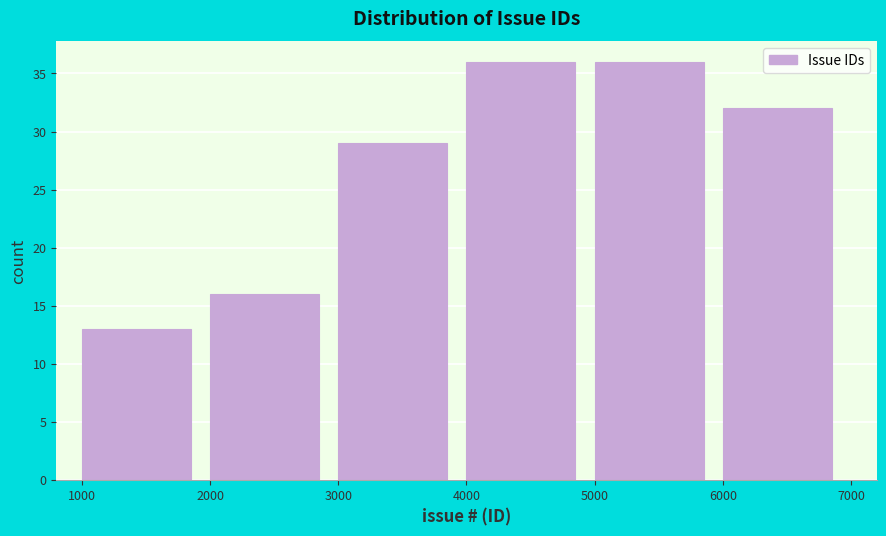

Reading left to right, list every bar in this chart as the range it spans on the x-axis followed by its height. The values are not printed on the chart, so give them approximately, as read against the axis.

1000 to 2000: 13
2000 to 3000: 16
3000 to 4000: 29
4000 to 5000: 36
5000 to 6000: 36
6000 to 7000: 32